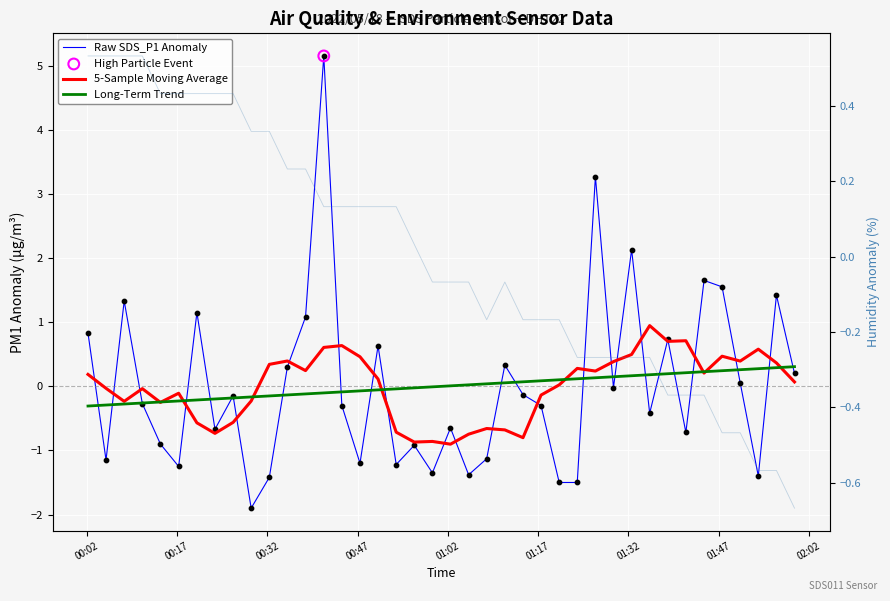

Which series contains the lowest Y value?

Raw SDS_P1 Anomaly